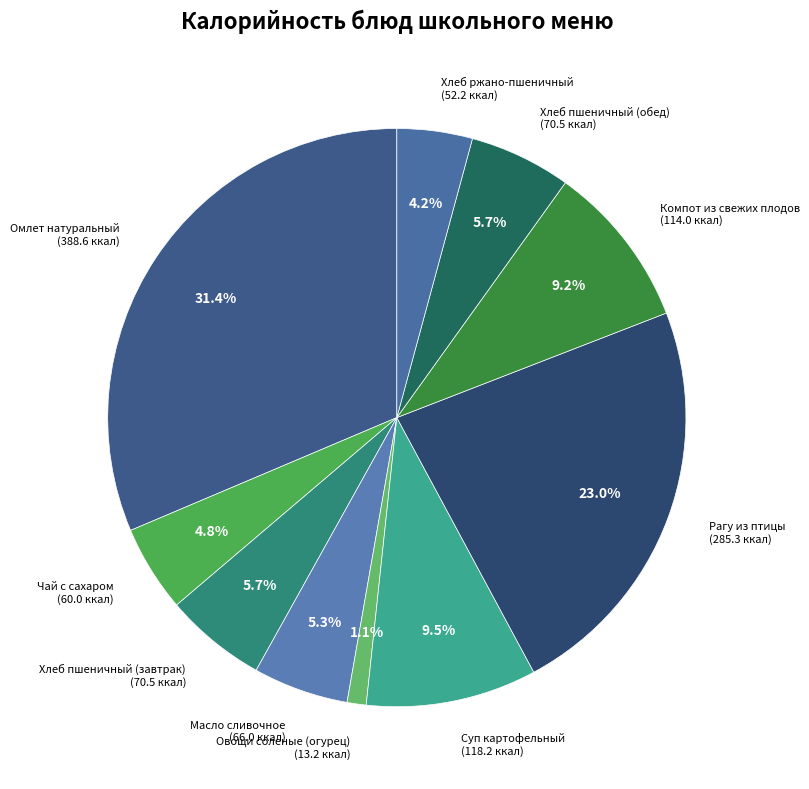

Approximately how many times larger is the value at Масло сливочное compared to Чай с сахаром?

1.1